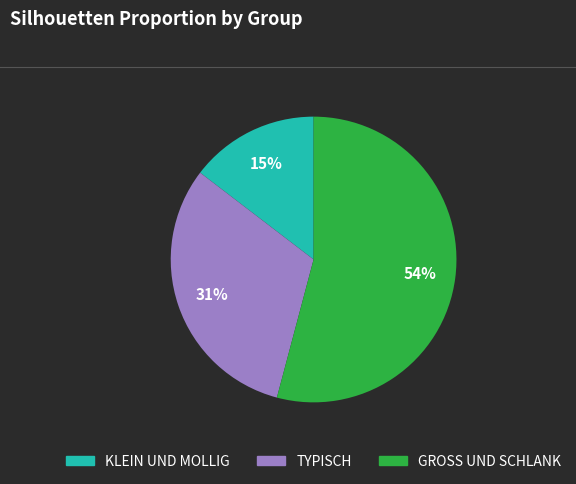

To the nearest percent, what is the average slice percentage?

33%